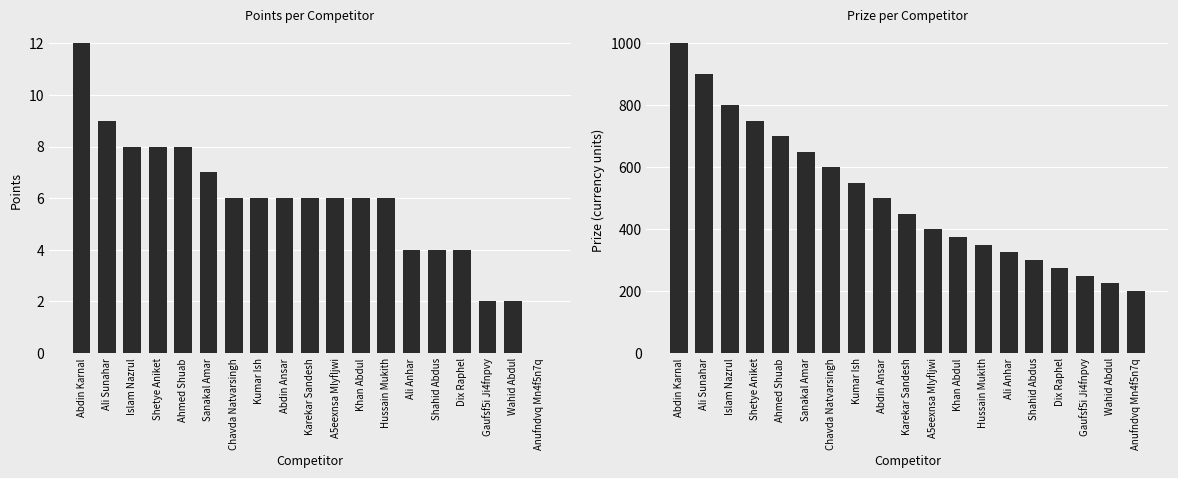

Reading left to right, transcribe all the data shown in this chart.

Points: 12	9	8	8	8	7	6	6	6	6	6	6	6	4	4	4	2	2	0
Prize: 1000	900	800	750	700	650	600	550	500	450	400	375	350	325	300	275	250	225	200